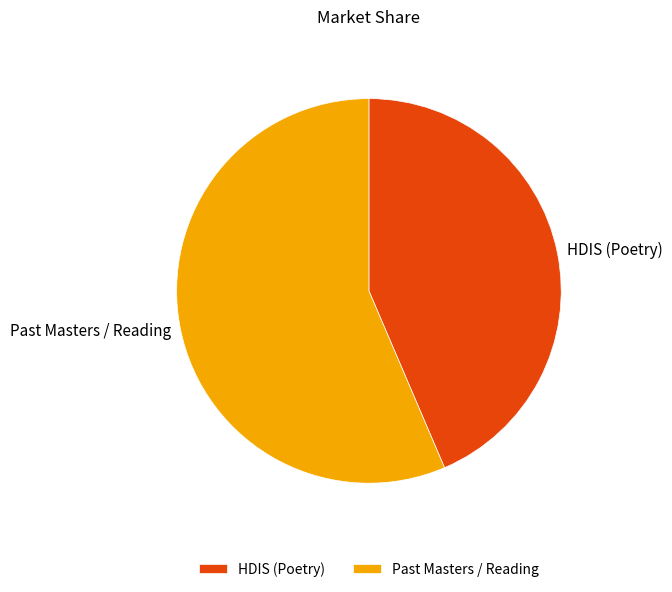

Do Past Masters / Reading and HDIS (Poetry) together represent more than half of the pie?

Yes